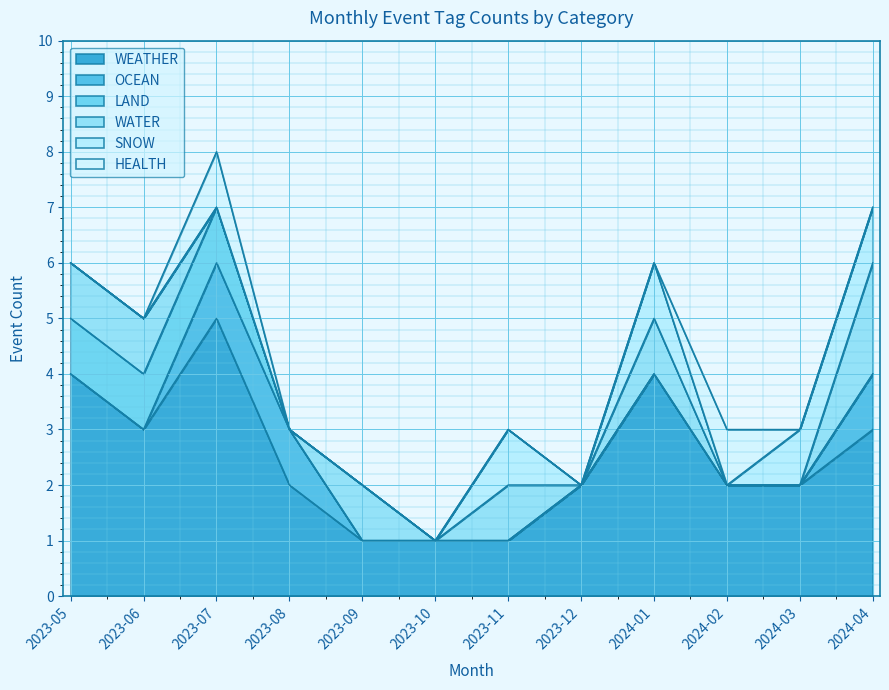

Reading left to right, extract all data points from this chart.

WEATHER: 4	3	5	2	1	1	1	2	4	2	2	3
OCEAN: 0	0	1	1	0	0	0	0	0	0	0	1
LAND: 1	1	1	0	0	0	0	0	0	0	0	0
WATER: 1	1	0	0	1	0	1	0	1	0	0	2
SNOW: 0	0	0	0	0	0	1	0	1	0	1	1
HEALTH: 0	0	1	0	0	0	0	0	0	1	0	0